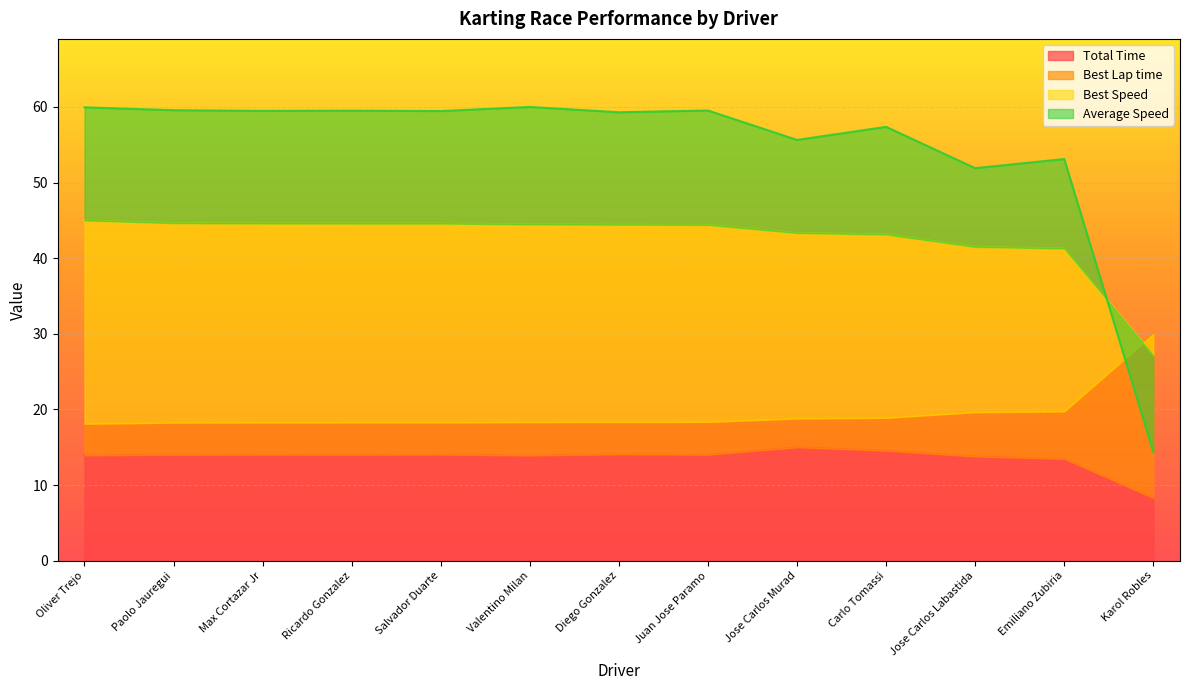

Reading left to right, list all the values displayed in this chart.

Total Time: 13.9	14.0	14.0	14.0	14.0	13.9	14.1	14.0	15.0	14.5	13.8	13.5	8.3
Best Lap time: 18.1	18.3	18.3	18.3	18.3	18.3	18.3	18.4	18.8	18.9	19.6	19.7	30.0
Best Speed: 45.0	44.6	44.6	44.6	44.6	44.5	44.4	44.4	43.3	43.1	41.5	41.3	27.2
Average Speed: 60.0	59.6	59.5	59.5	59.5	60.0	59.3	59.5	55.6	57.4	51.9	53.1	14.4